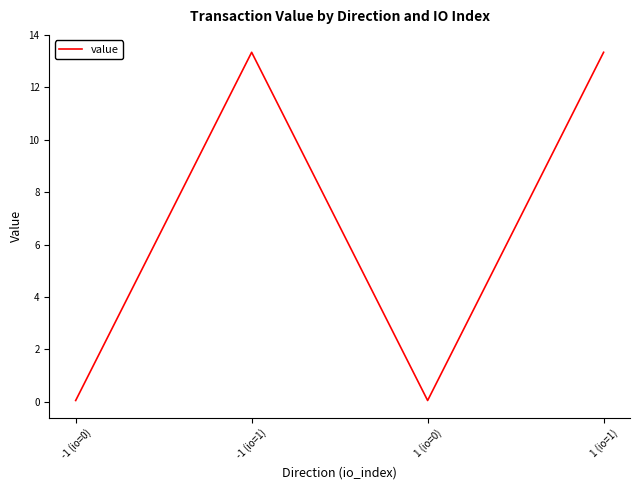

Between -1 (io=1) and 1 (io=0), which is larger?

-1 (io=1)